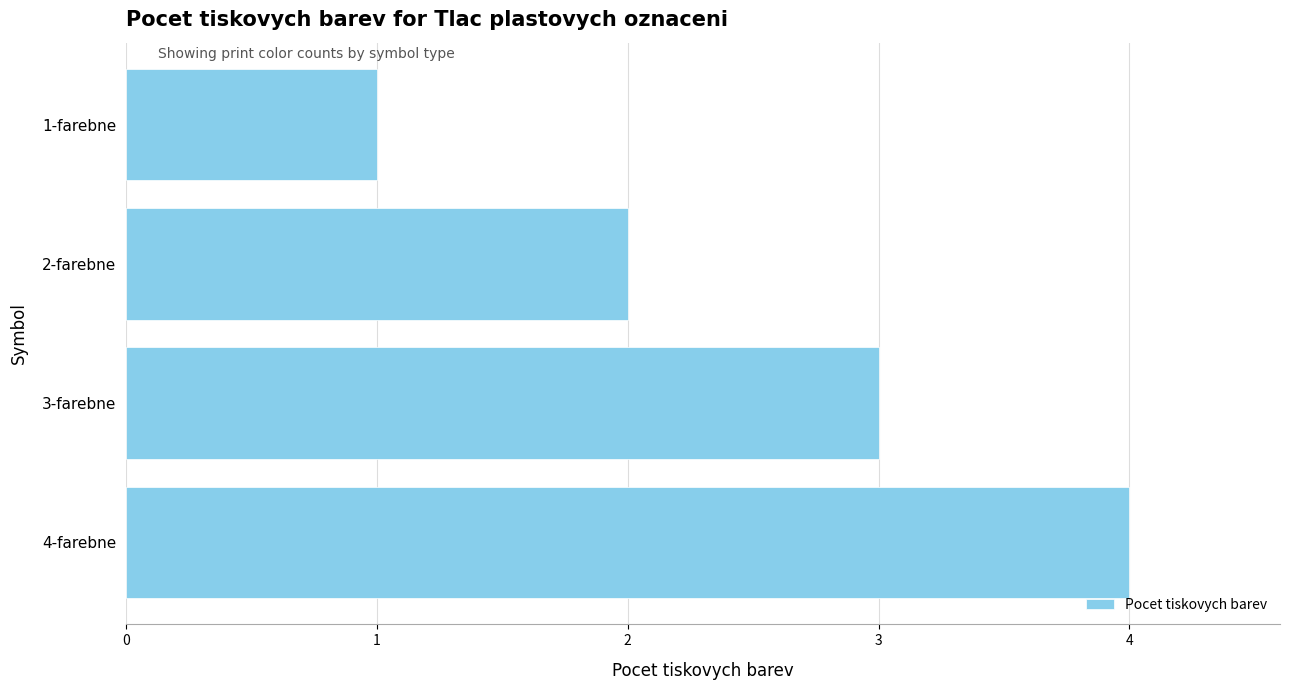

Rank the categories by value from lowest to highest.

1-farebne, 2-farebne, 3-farebne, 4-farebne